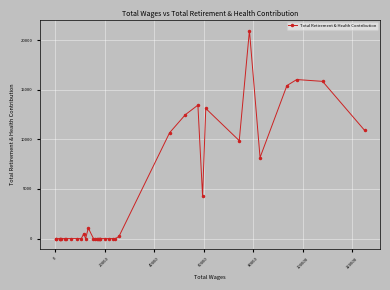

What is the maximum value shown in the chart?

20961